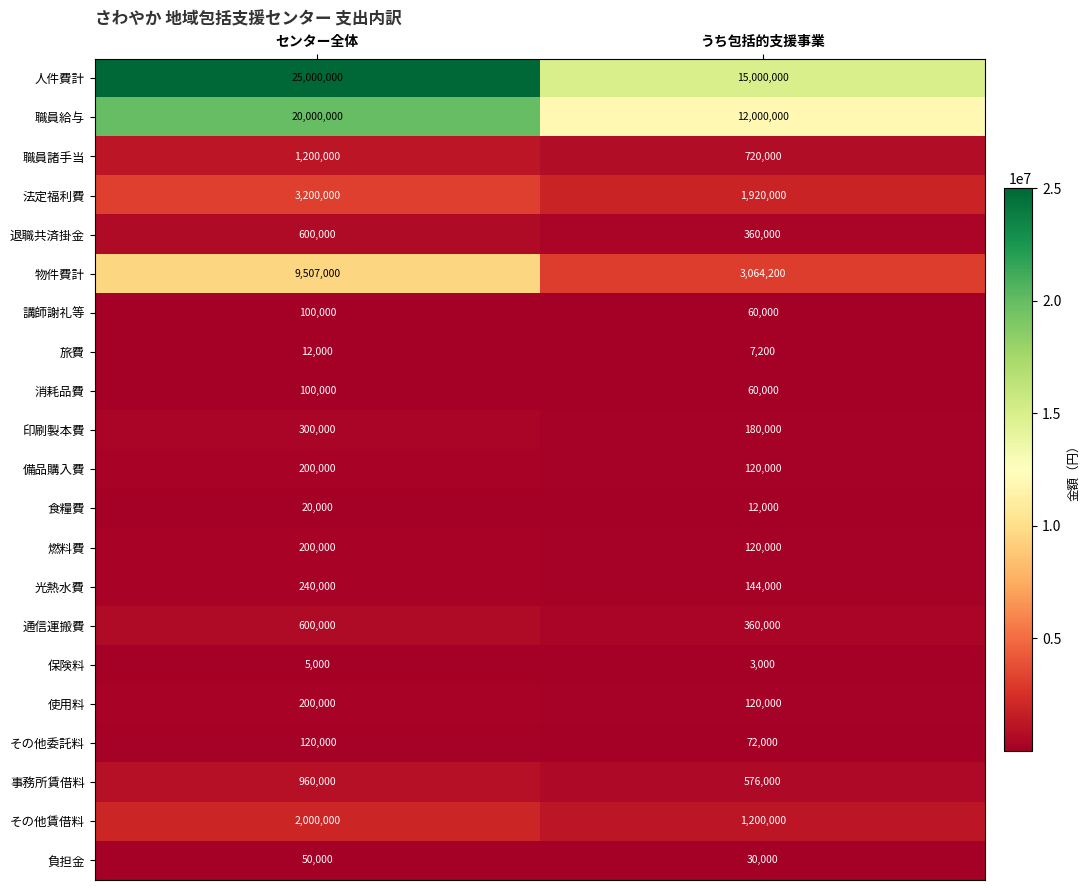

How many categories are shown in the chart?

2